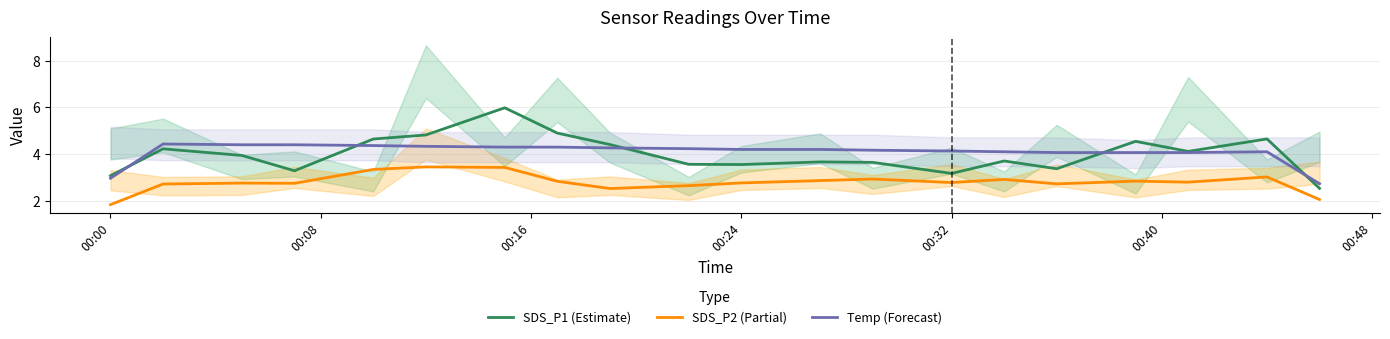

What is the minimum value for SDS_P1 (Estimate)?

2.5